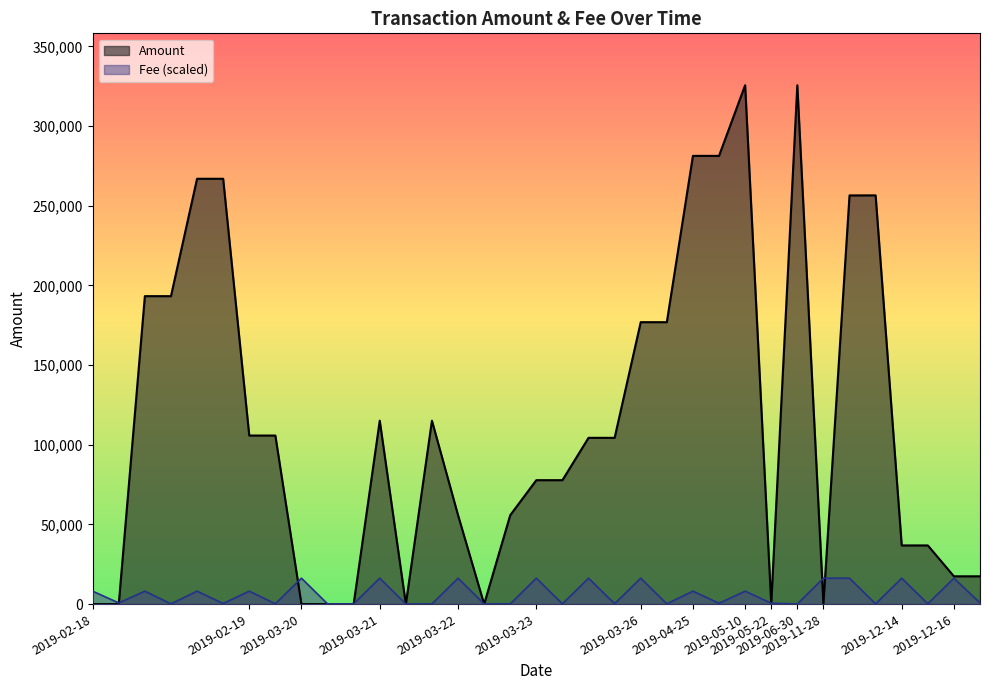

What is the total value across all series at 2019-02-18?

8142.0